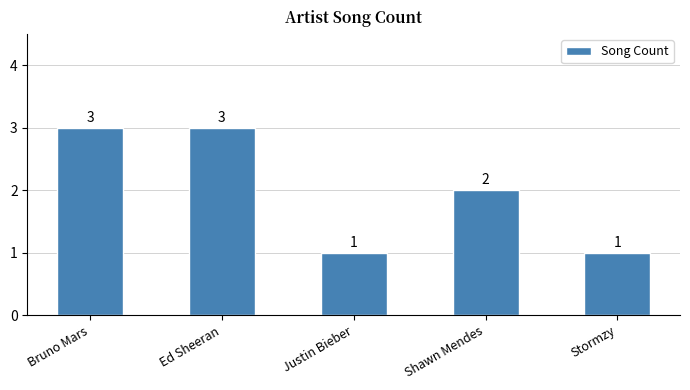

What position from the right is Ed Sheeran?

4